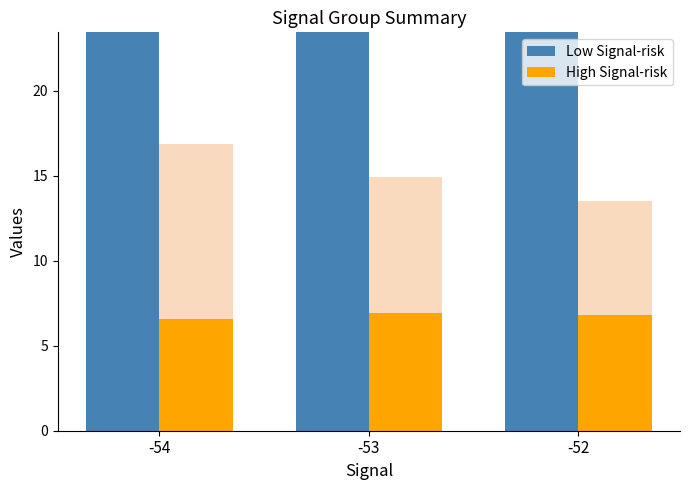

Which category has the highest value in the Low Signal-risk series?

-54